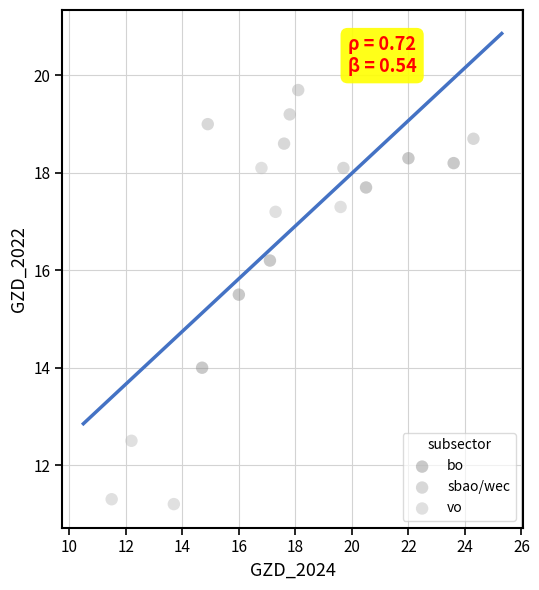

Which series reaches the minimum Y coordinate?

vo